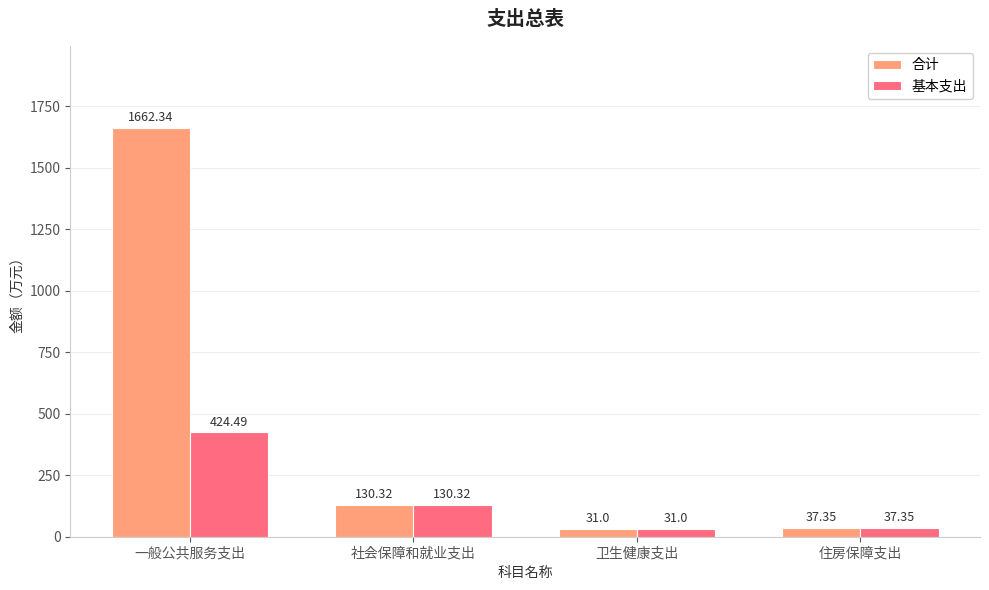

How many bars are there in each group?

2